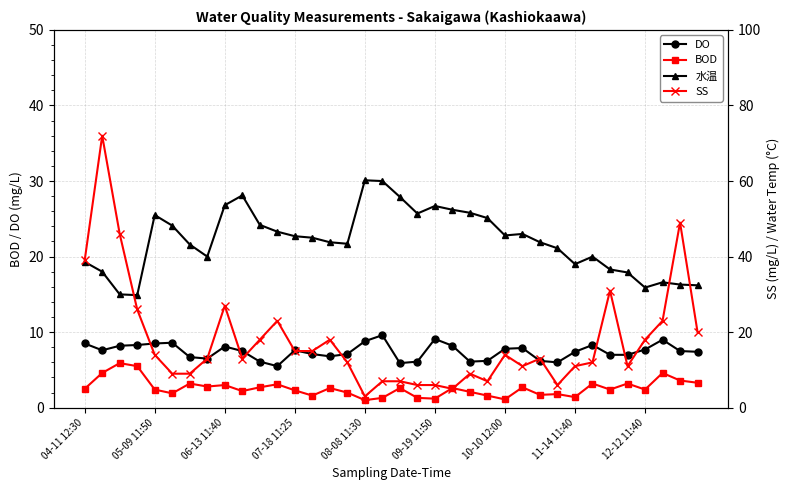

How many data points in BOD are less than 2?

11